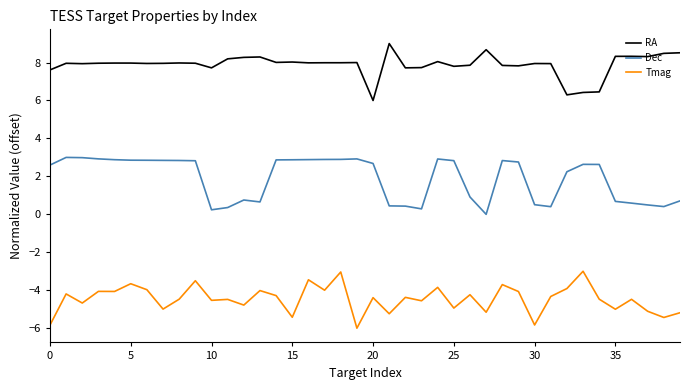

What is the difference between the maximum and minimum values in the Dec series?

3.0